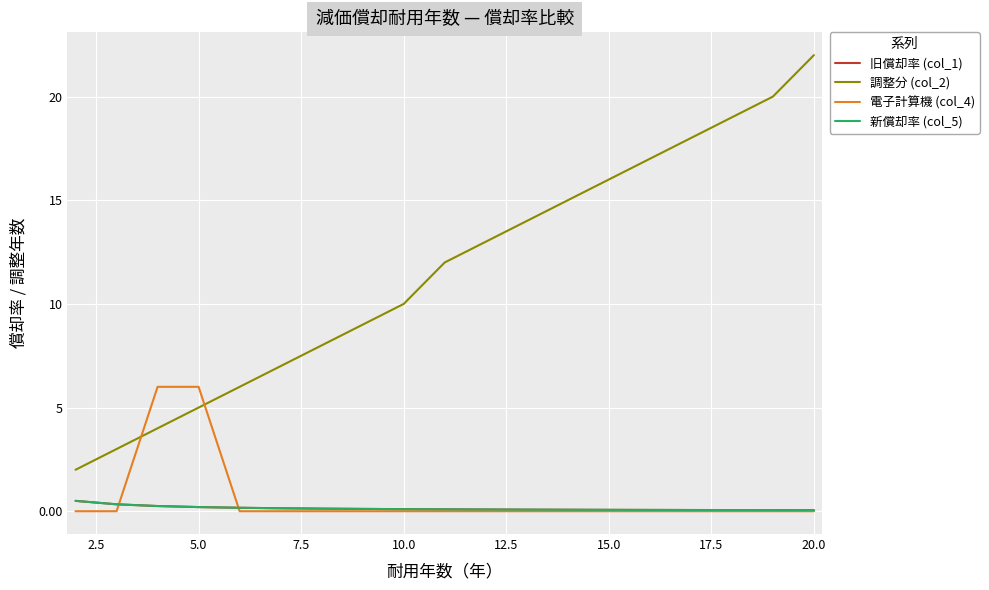

True or false: 旧償却率 (col_1) and 調整分 (col_2) intersect in this chart.

False